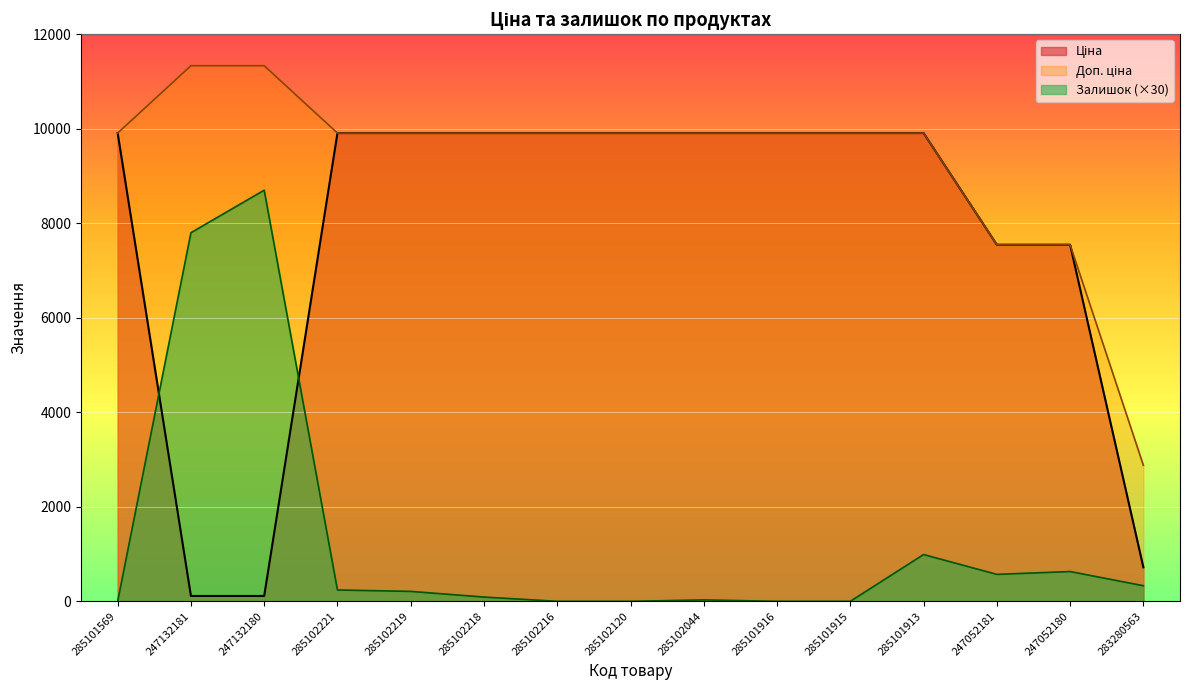

How many lines are shown in the chart?

3